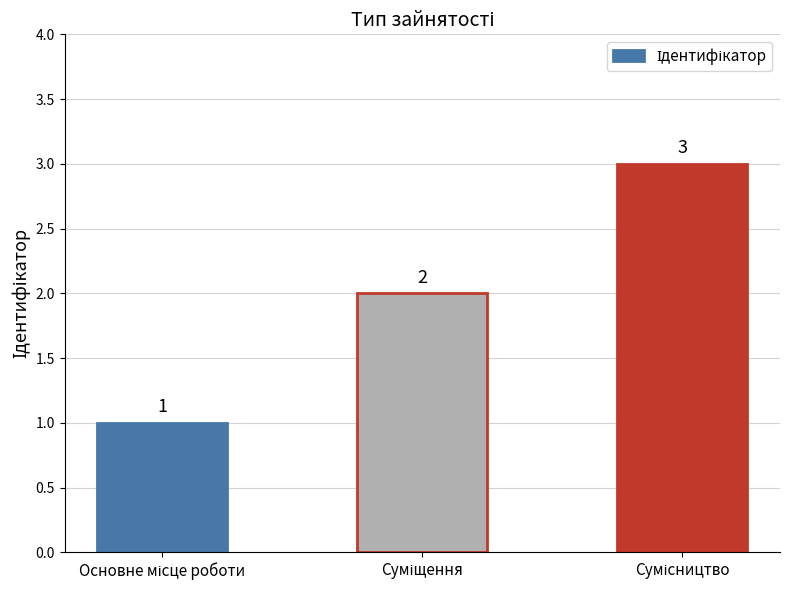

What is the sum of all values?

6